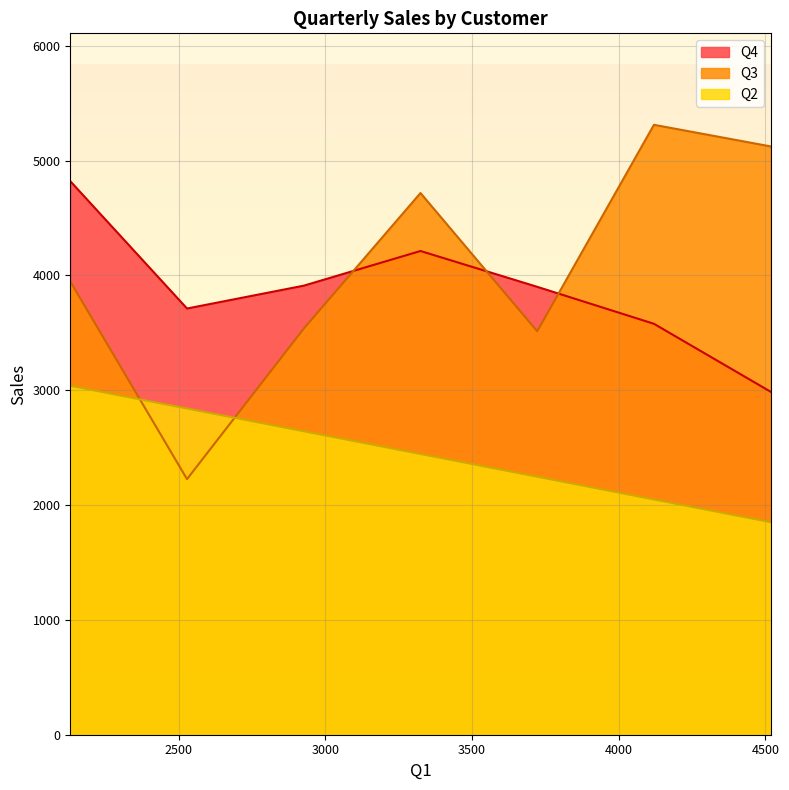

True or false: Q4 and Q3 intersect in this chart.

True